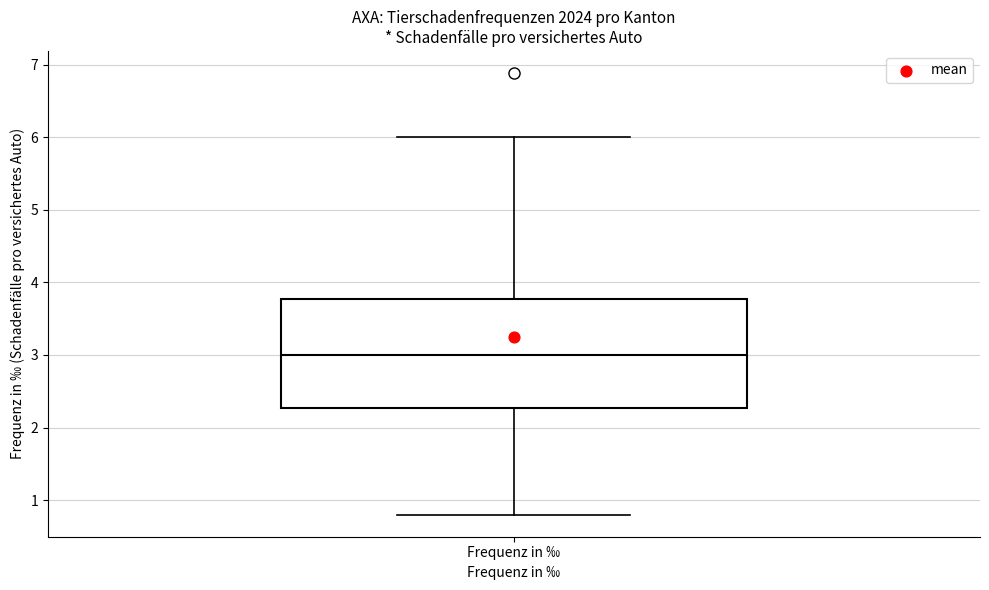

Where does the upper whisker of the box for Frequenz in ‰ end on the y-axis? The values are not printed on the chart, so give them approximately, as read against the axis.

6.0